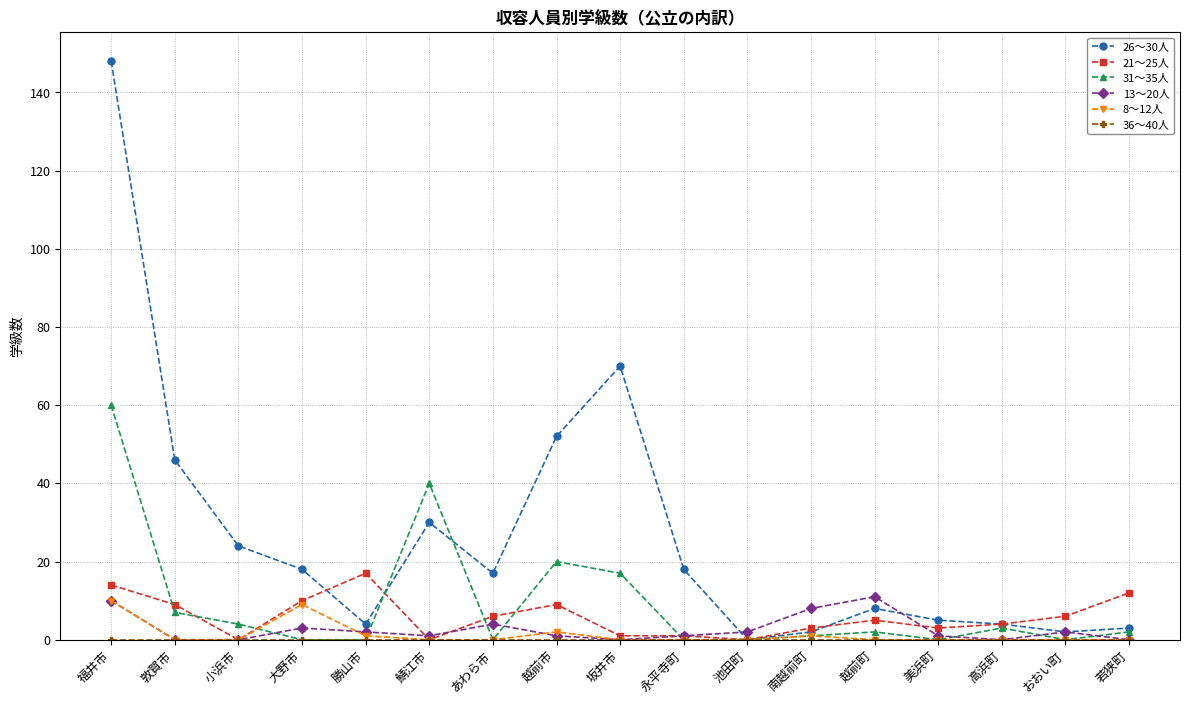

Is it true that 21～25人 equals 4 at 高浜町?

True